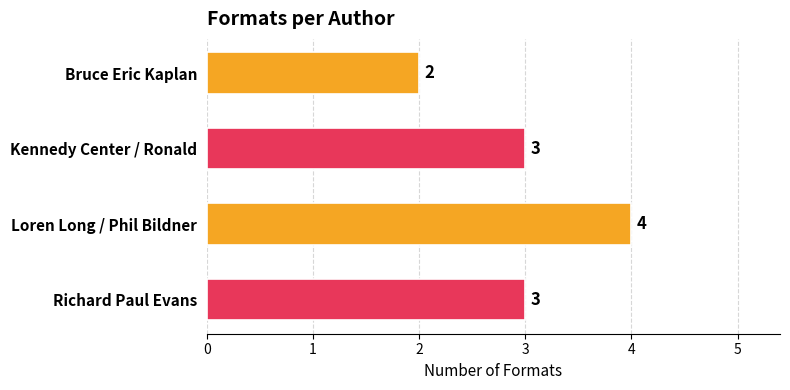

Reading top to bottom, list all the values displayed in this chart.

Bruce Eric Kaplan=2	Kennedy Center / Ronald=3	Loren Long / Phil Bildner=4	Richard Paul Evans=3